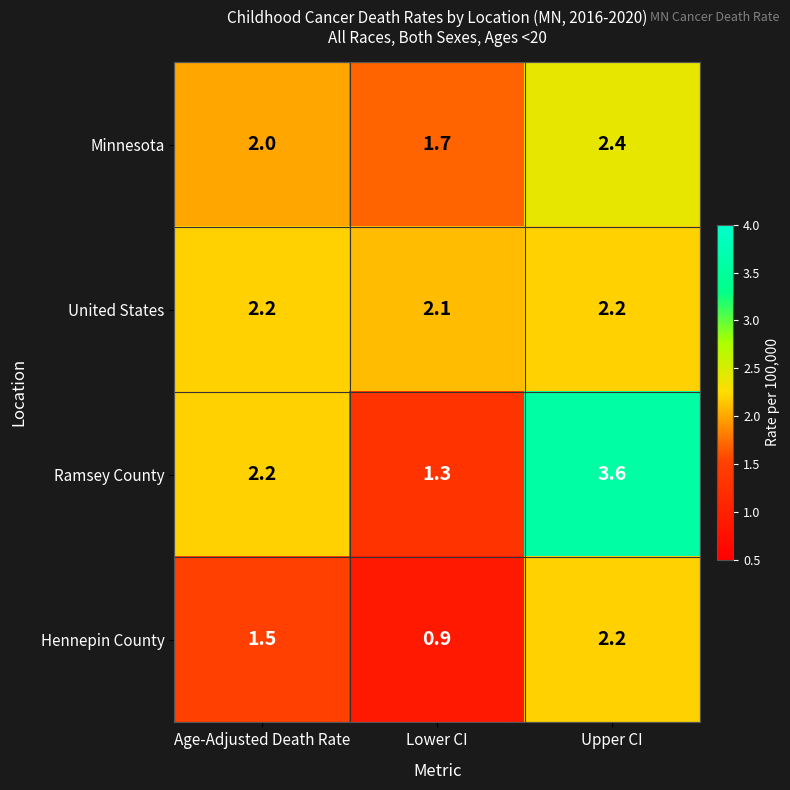

Which category has the lowest value in the United States series?

Lower CI